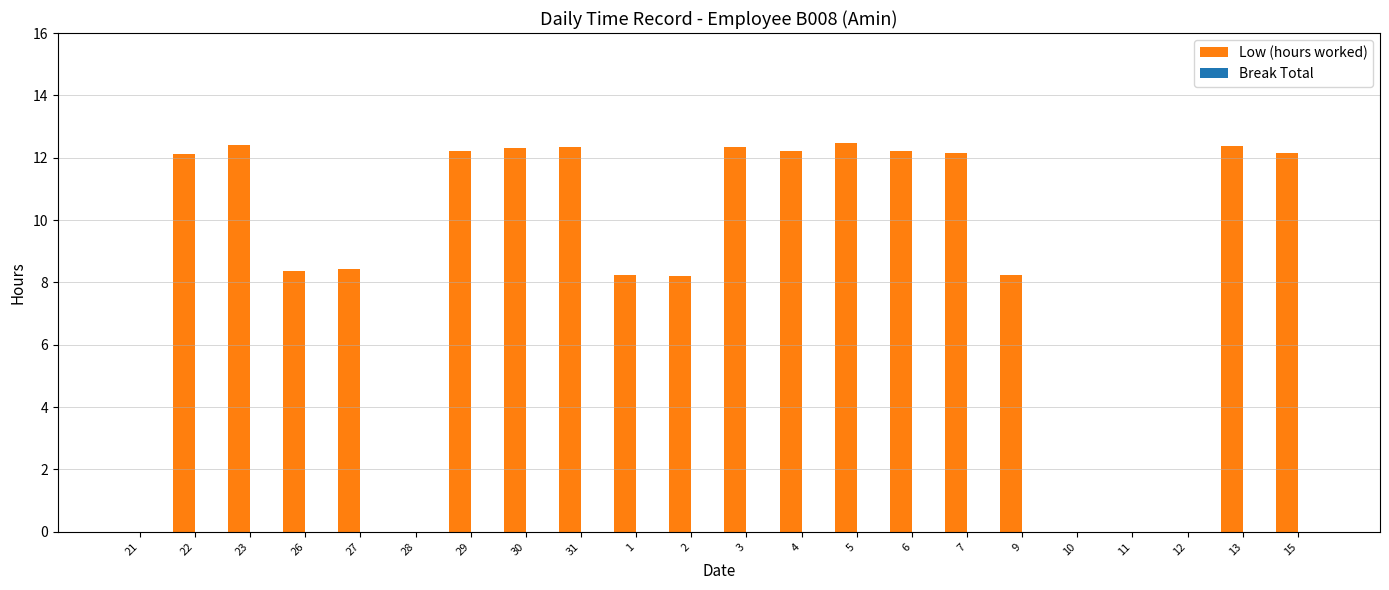

What is the greatest value displayed?

12.5